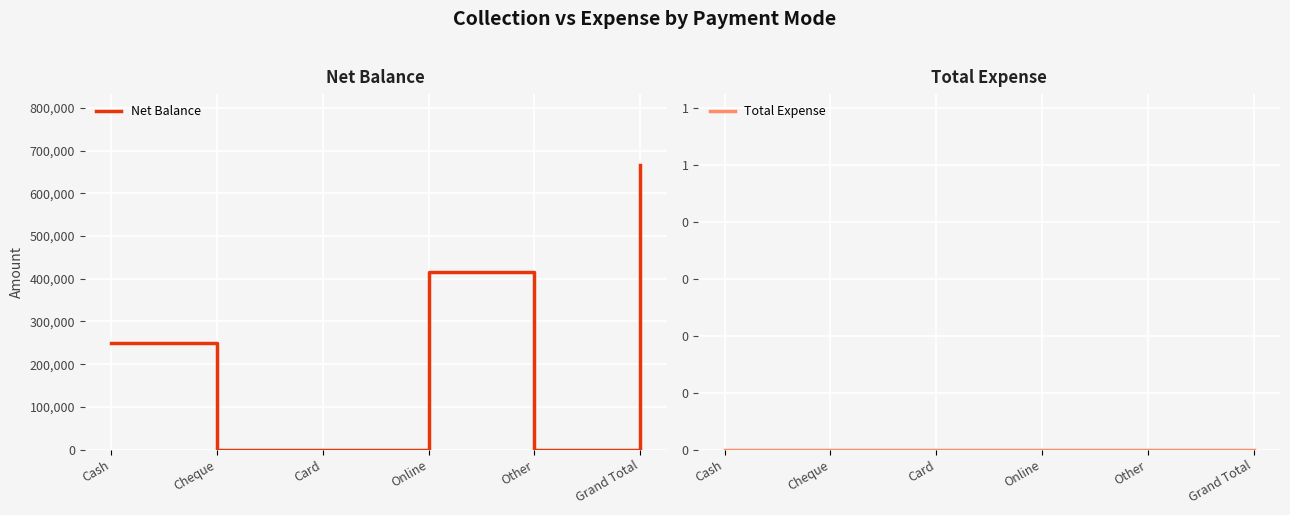

Which category has the highest value in the Net Balance series?

Grand Total